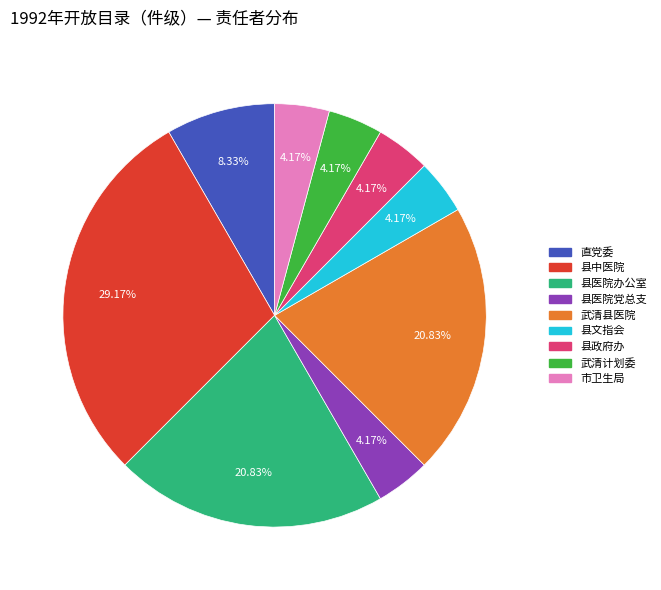

Is 县文指会 the majority of the pie?

No